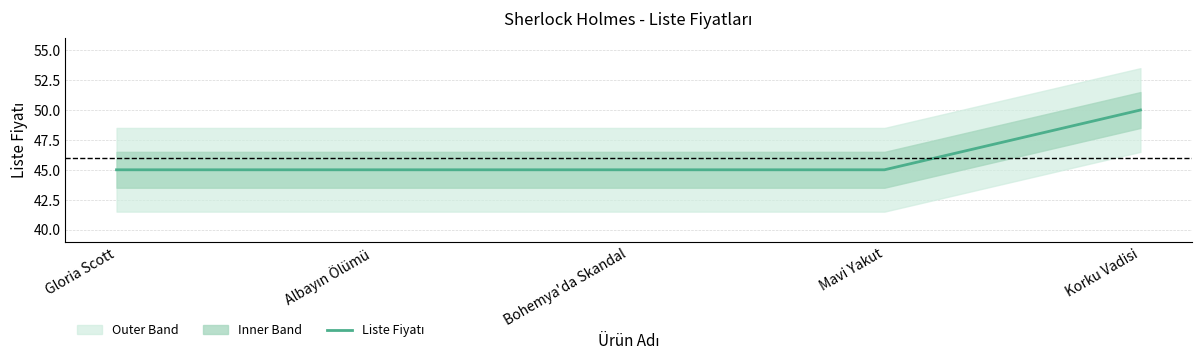

List the labels in order of value, largest first.

Korku Vadisi, Gloria Scott, Albayın Ölümü, Bohemya'da Skandal, Mavi Yakut